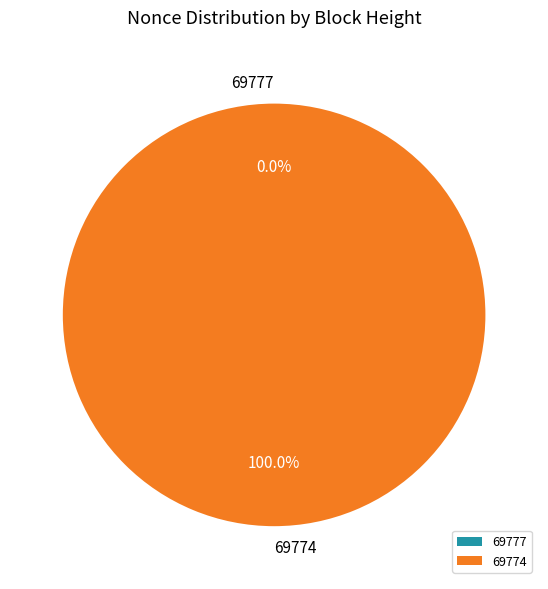

Does 69774 account for over 50% of the chart?

Yes